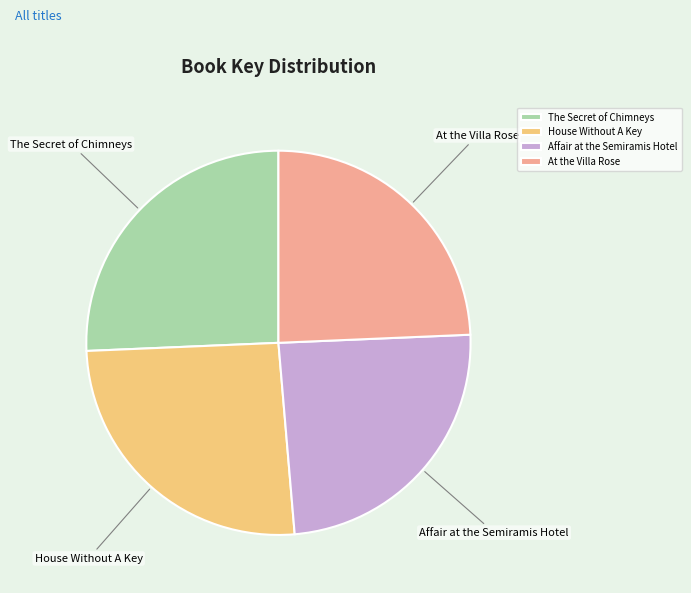

Between Affair at the Semiramis Hotel and The Secret of Chimneys, which is larger?

The Secret of Chimneys